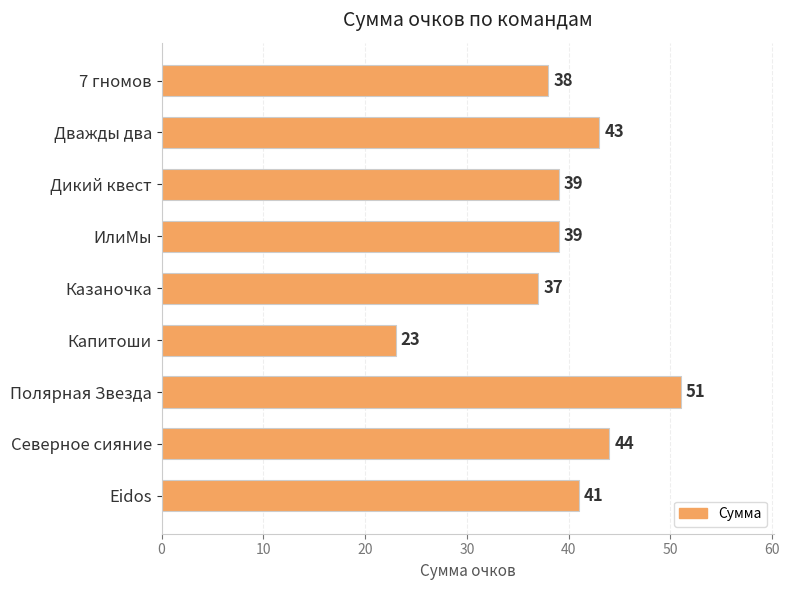

What is the average value?

39